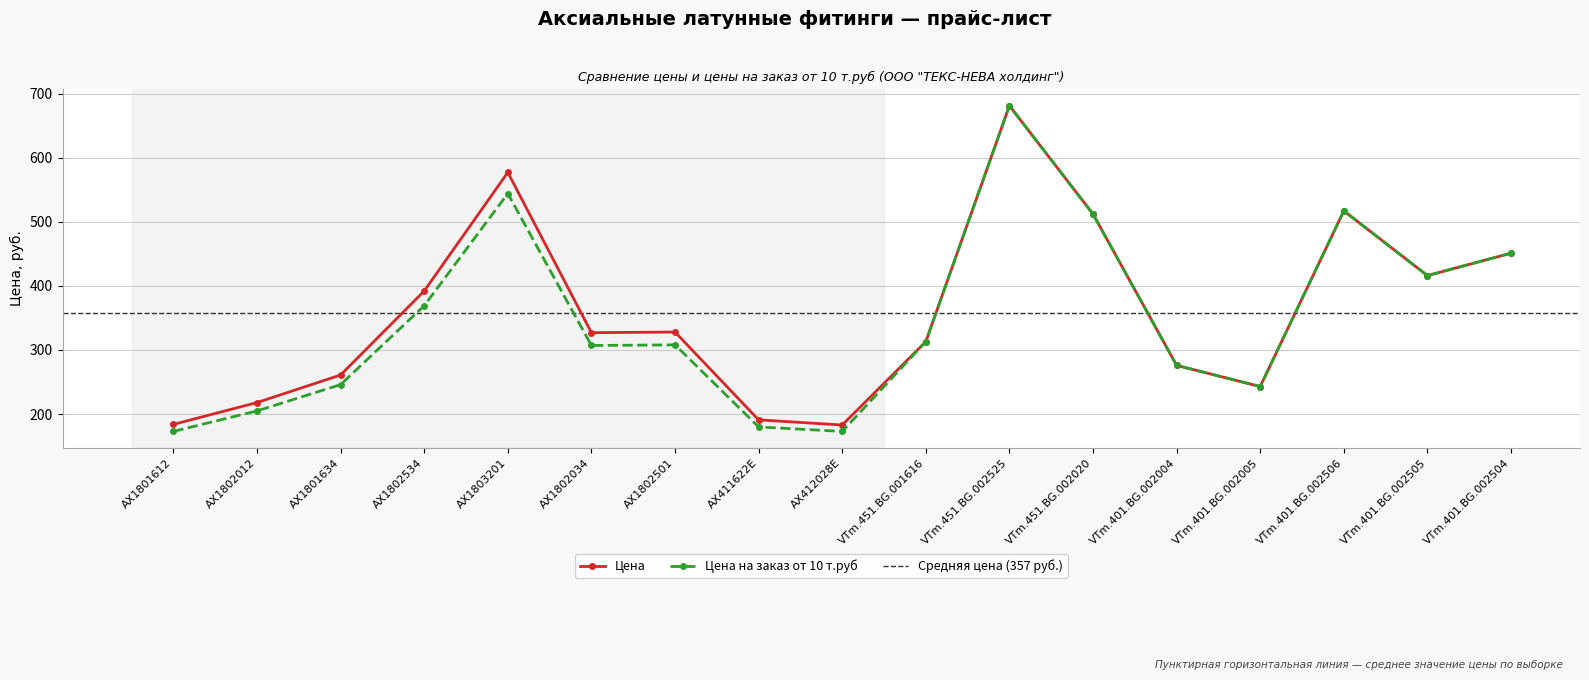

Which series changed the most between AX1803201 and VTm.401.BG.002505?

Цена